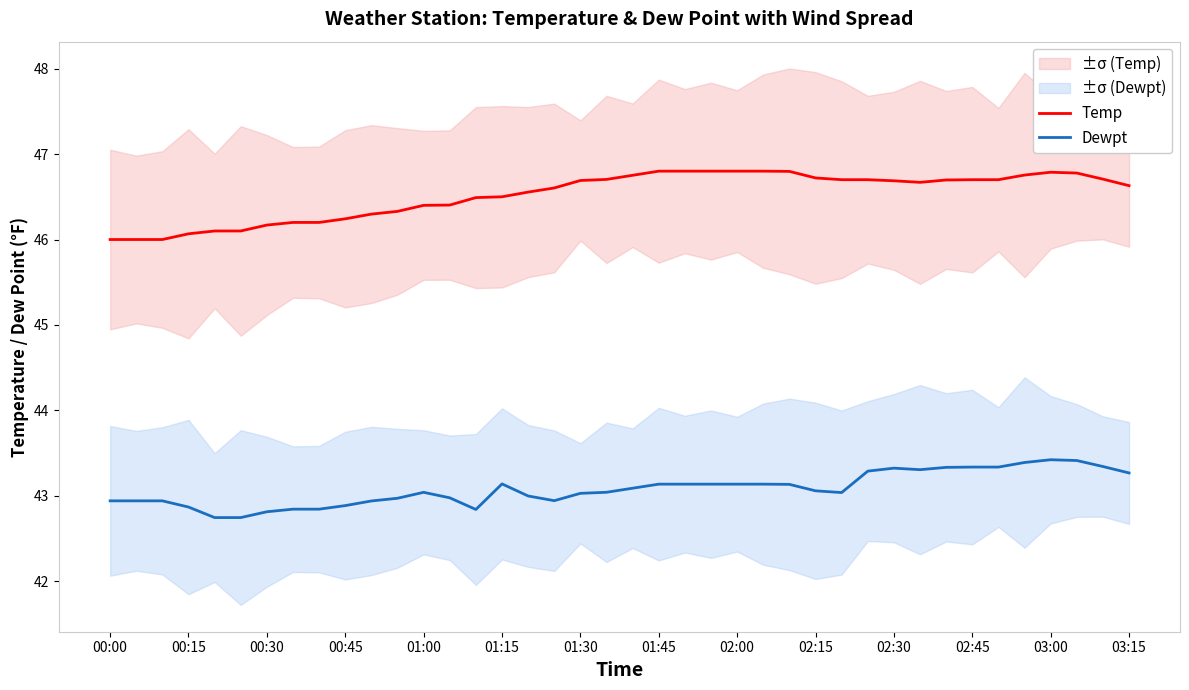

What is the difference between the second highest and minimum values in the Temp series?

0.8